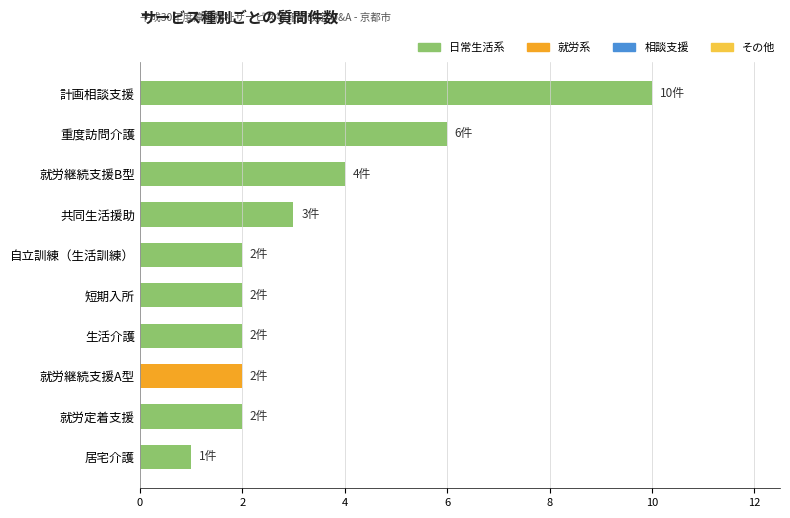

Which label corresponds to the smallest value in the chart?

居宅介護